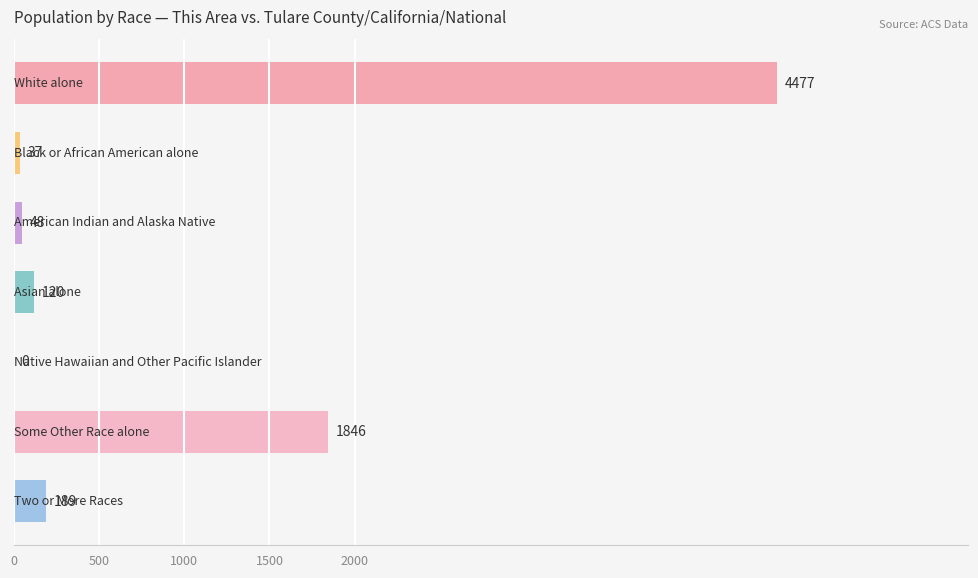

What is the maximum value shown in the chart?

4477